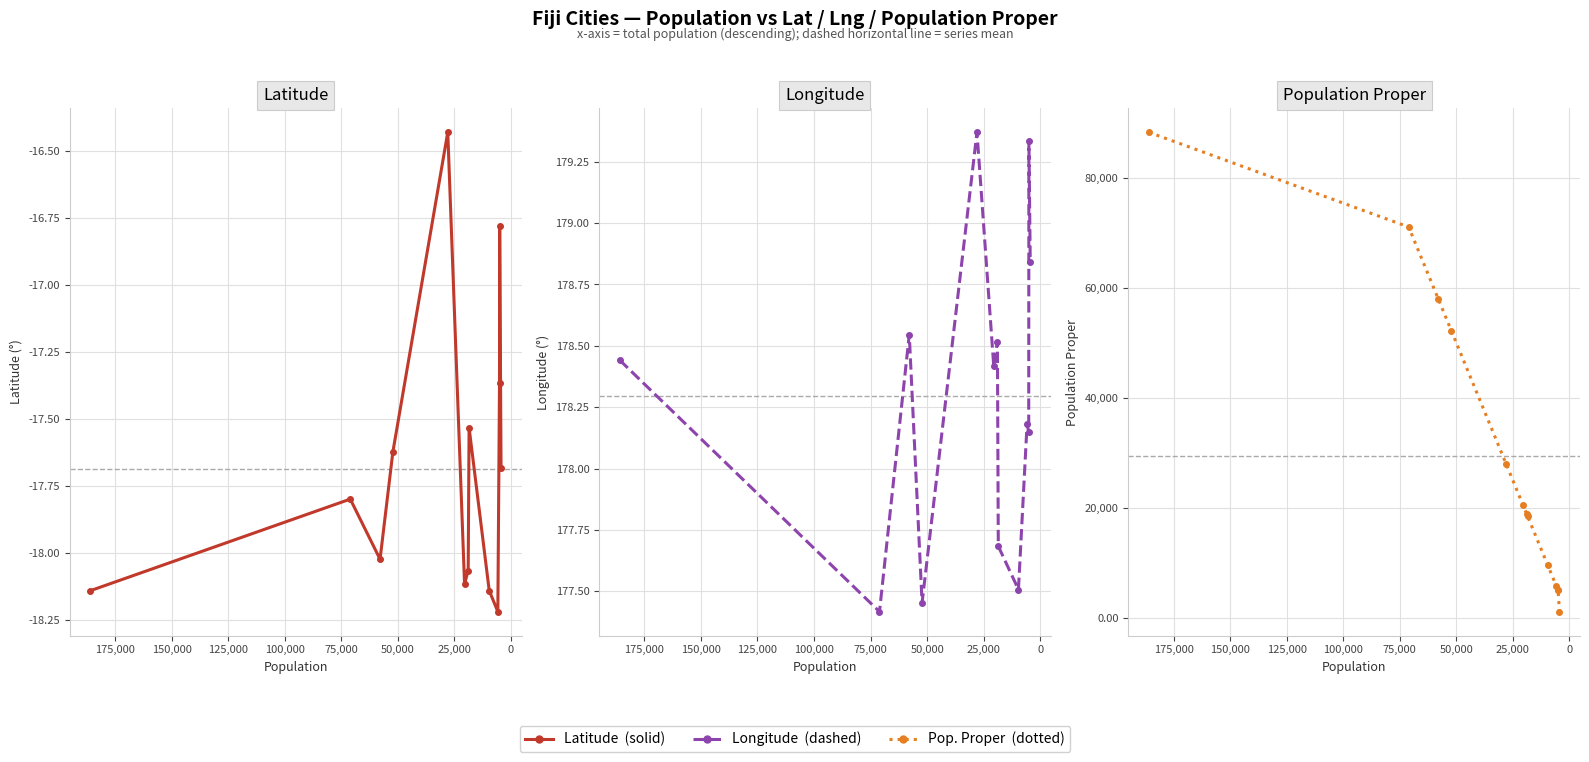

Which series has the largest range (max minus min)?

population_proper